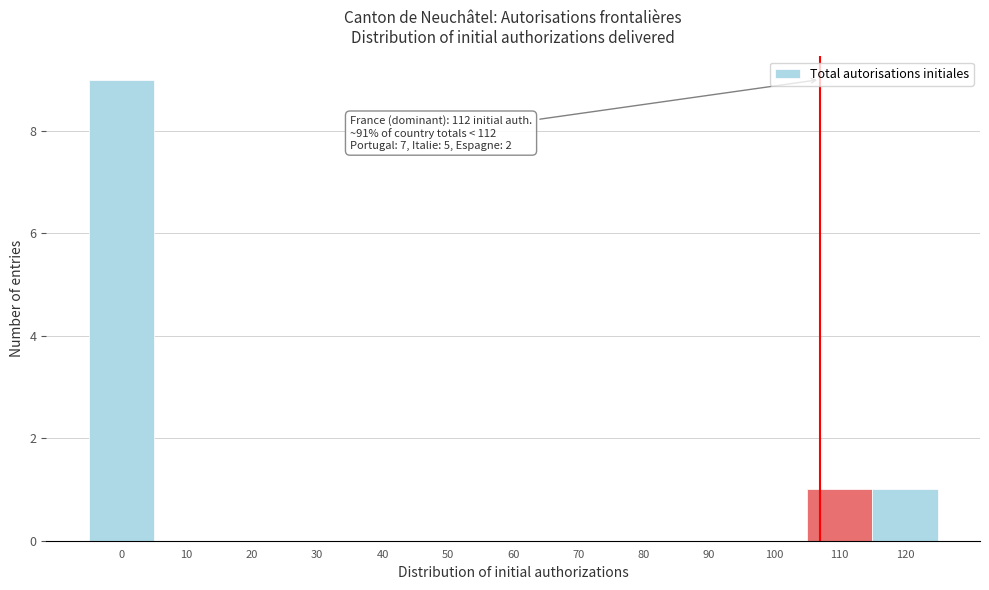

Reading right to left, what are all the values shown in this chart?

120=1	110=1	100=0	90=0	80=0	70=0	60=0	50=0	40=0	30=0	20=0	10=0	0=9